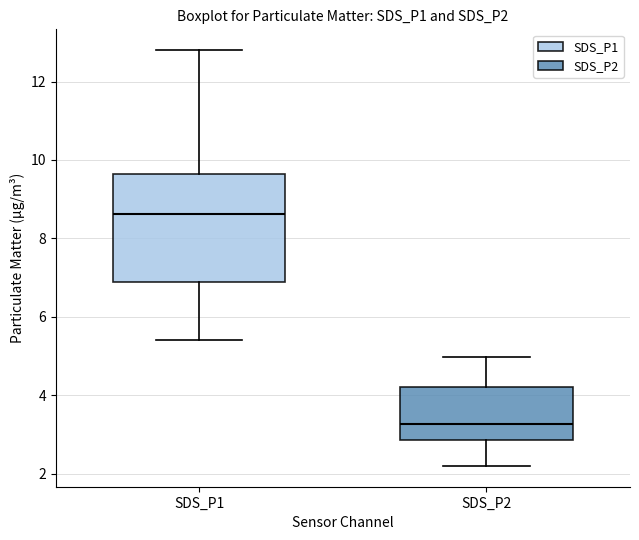

Where is the lower edge of the box for SDS_P1 on the y-axis? The values are not printed on the chart, so give them approximately, as read against the axis.

6.8